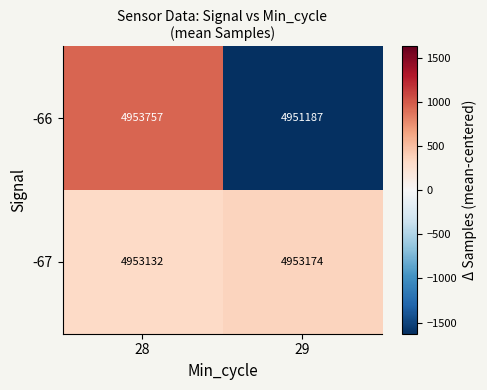

Read the -67 value at 28.

4953132